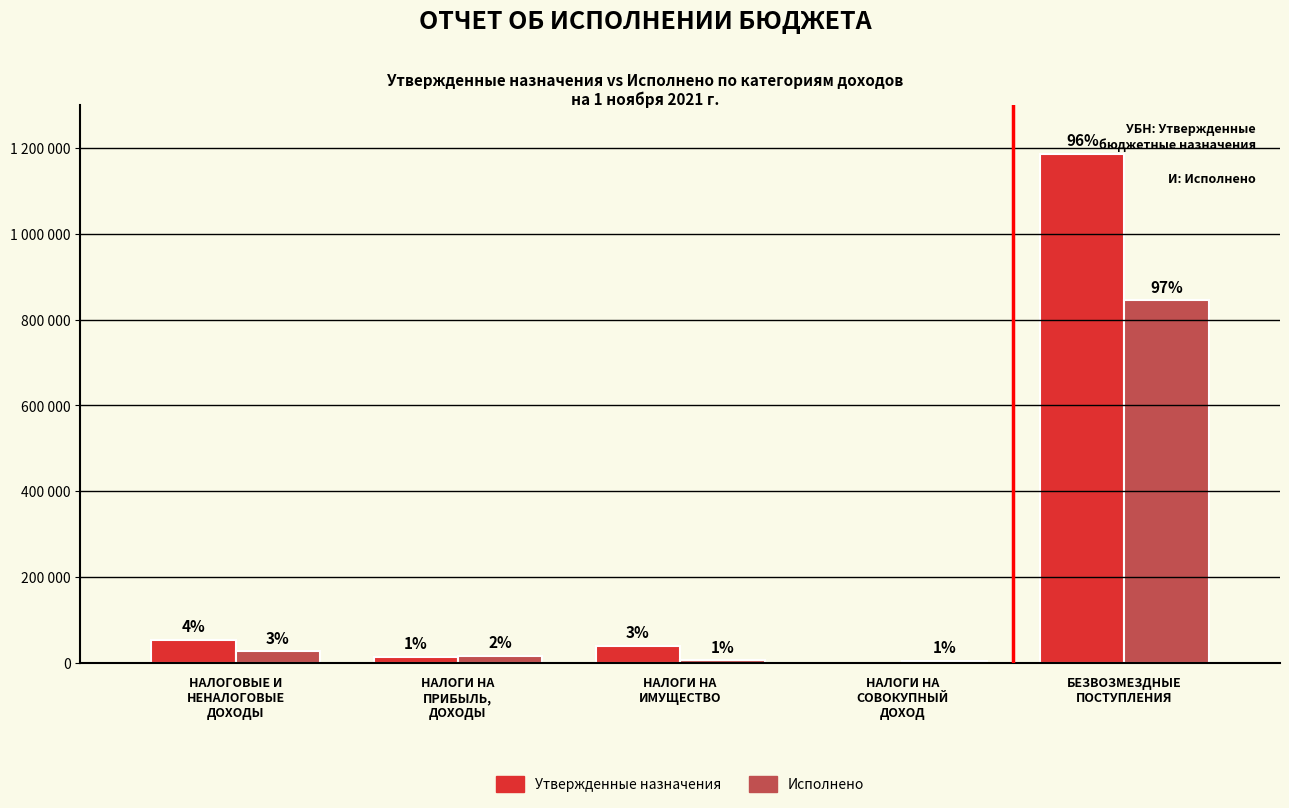

What is the average value of the Исполнено series?

179782.2